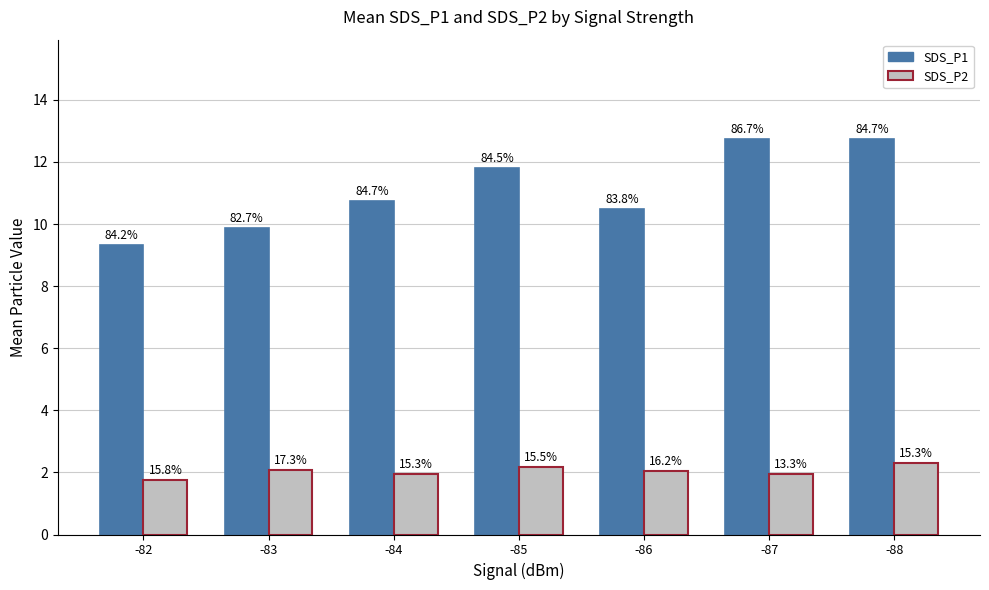

Does the chart contain any negative values?

No